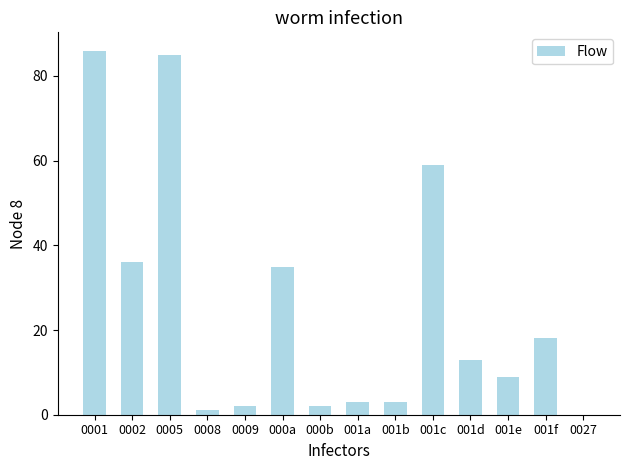

Count the number of categories in the chart.

14